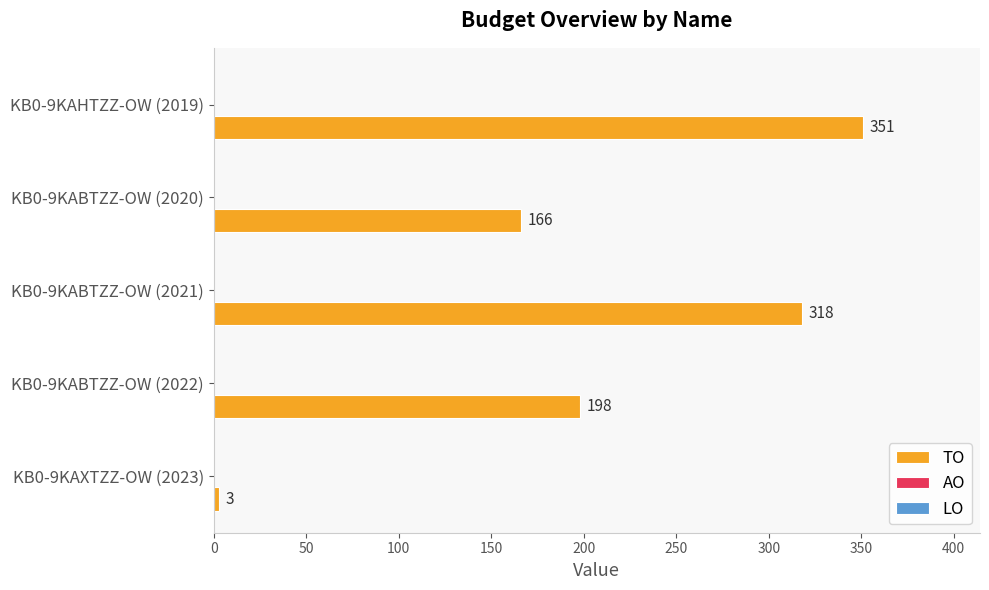

What is the approximate value at KB0-9KABTZZ-OW (2022), to the nearest 50?

200